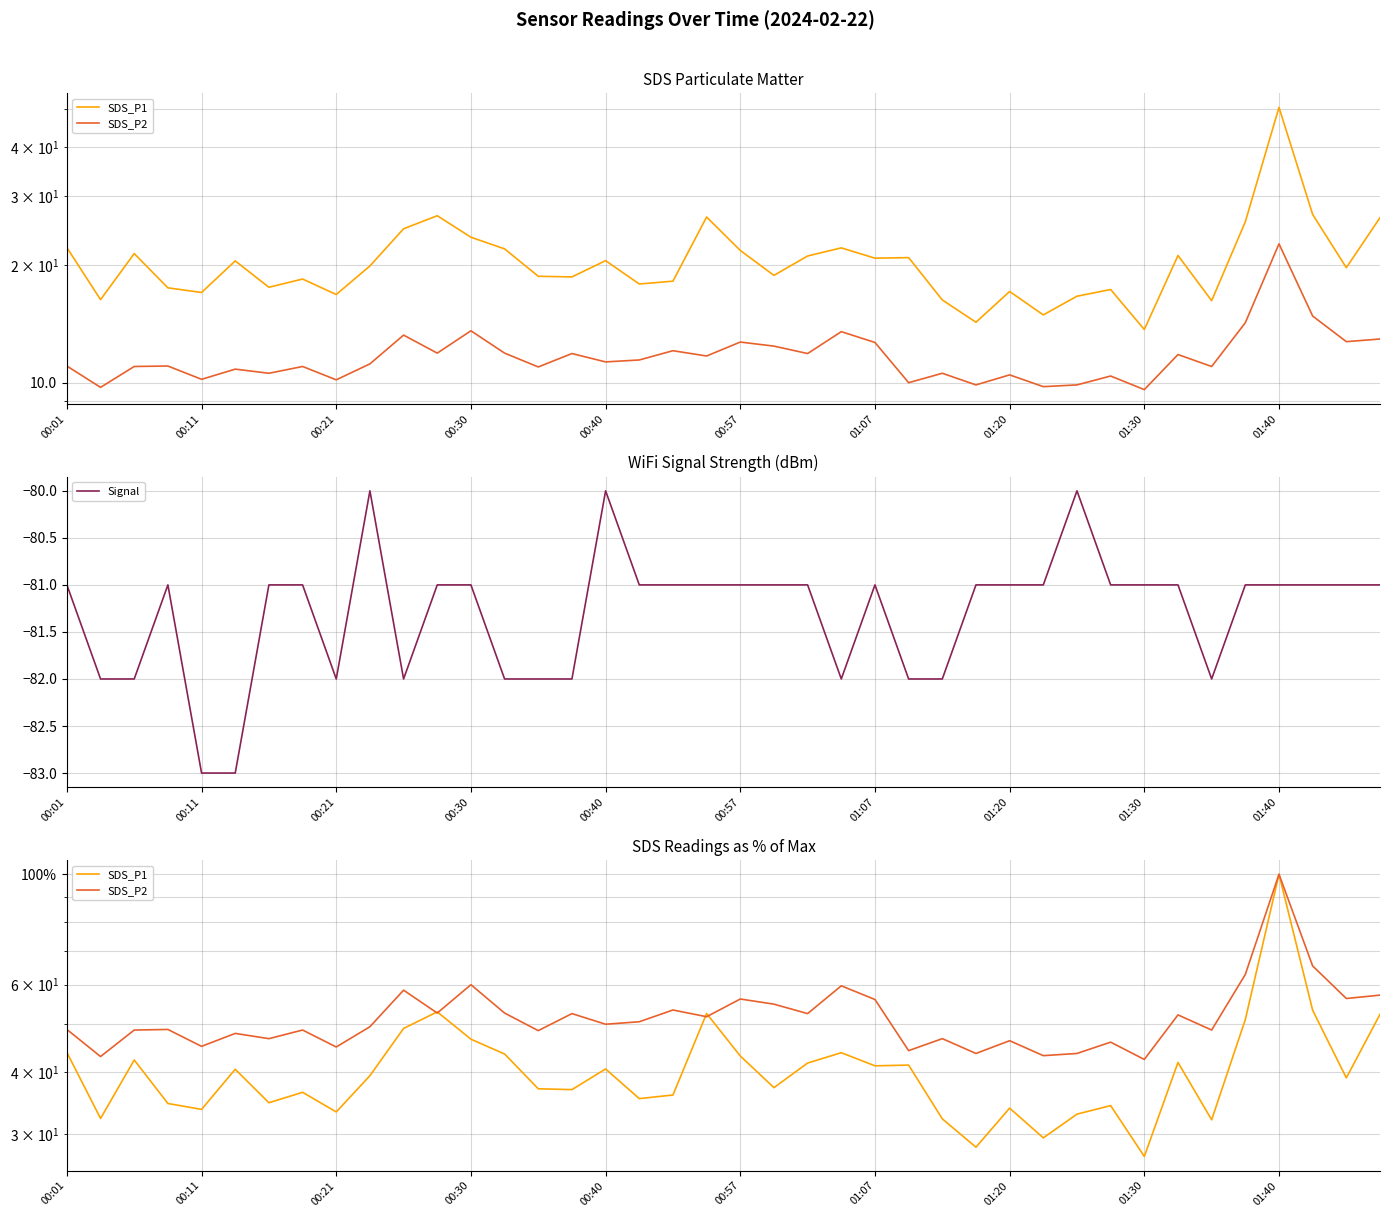

What is the lowest value of the Signal series?

-83